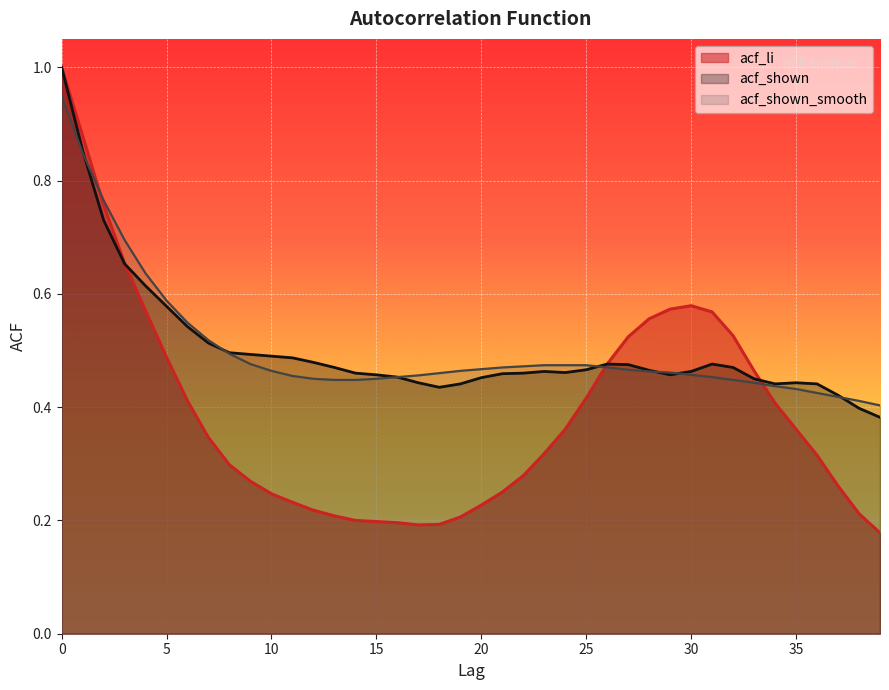

Between 14 and 5, which is larger?

5